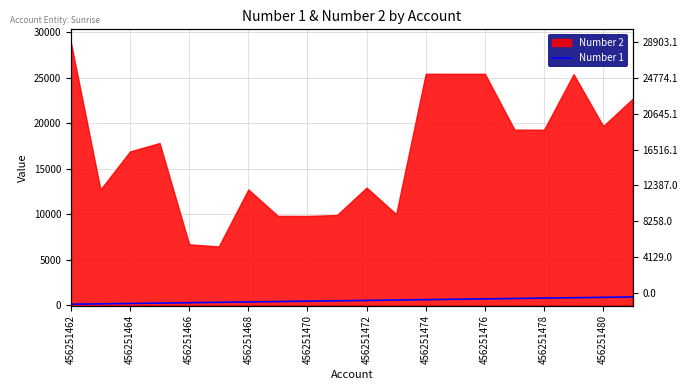

Reading left to right, extract all data points from this chart.

100.0	142.1	184.2	226.3	268.4	310.5	352.6	394.7	436.8	478.9	521.1	563.2	605.3	647.4	689.5	731.6	773.7	815.8	857.9	900.0